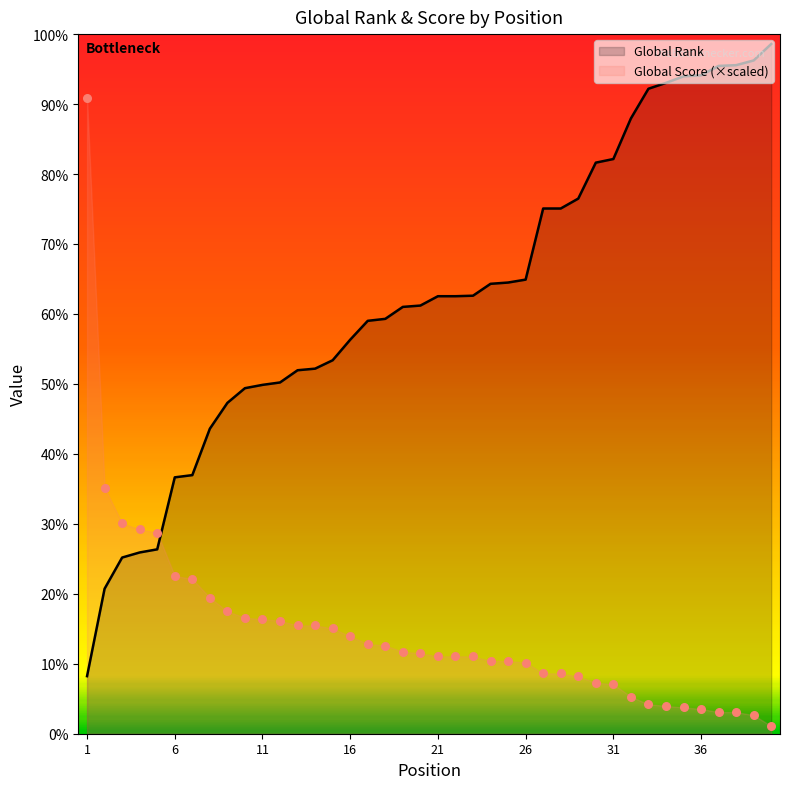

At how many categories does at least one series exceed 10652?

1